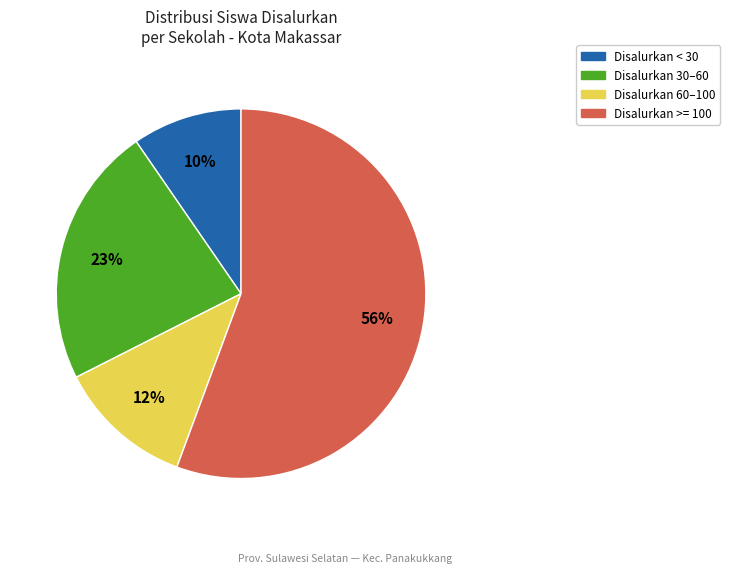

How many slices are in this pie chart?

4